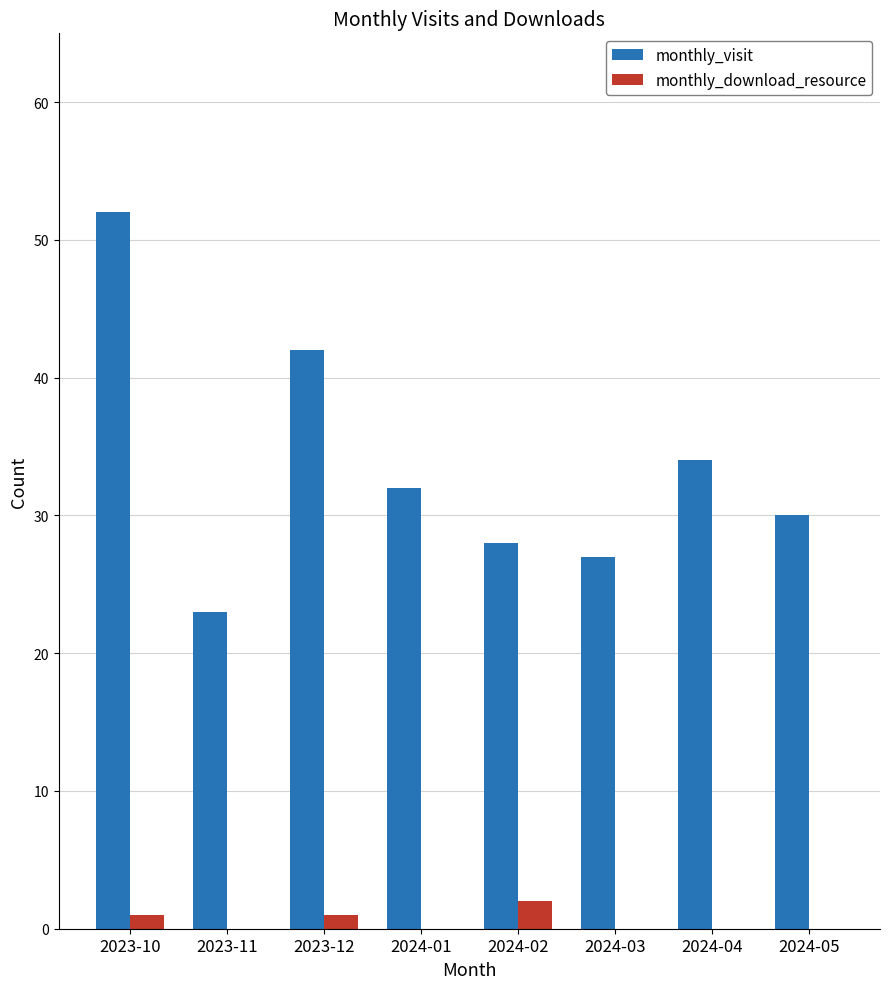

Which series has the largest range (max minus min)?

monthly_visit